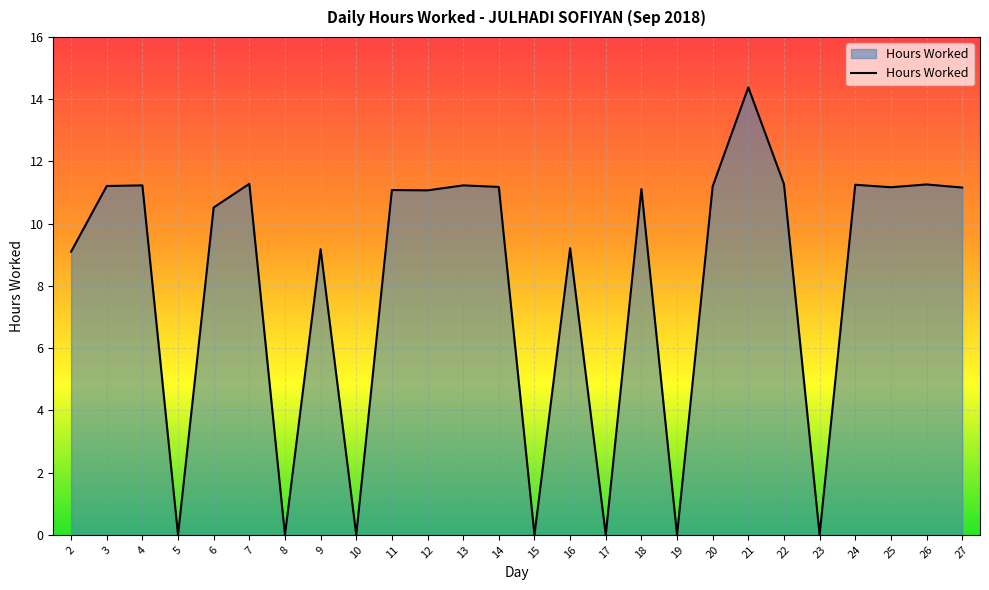

The chart shows a value of 5.2 at 7. True or false?

False